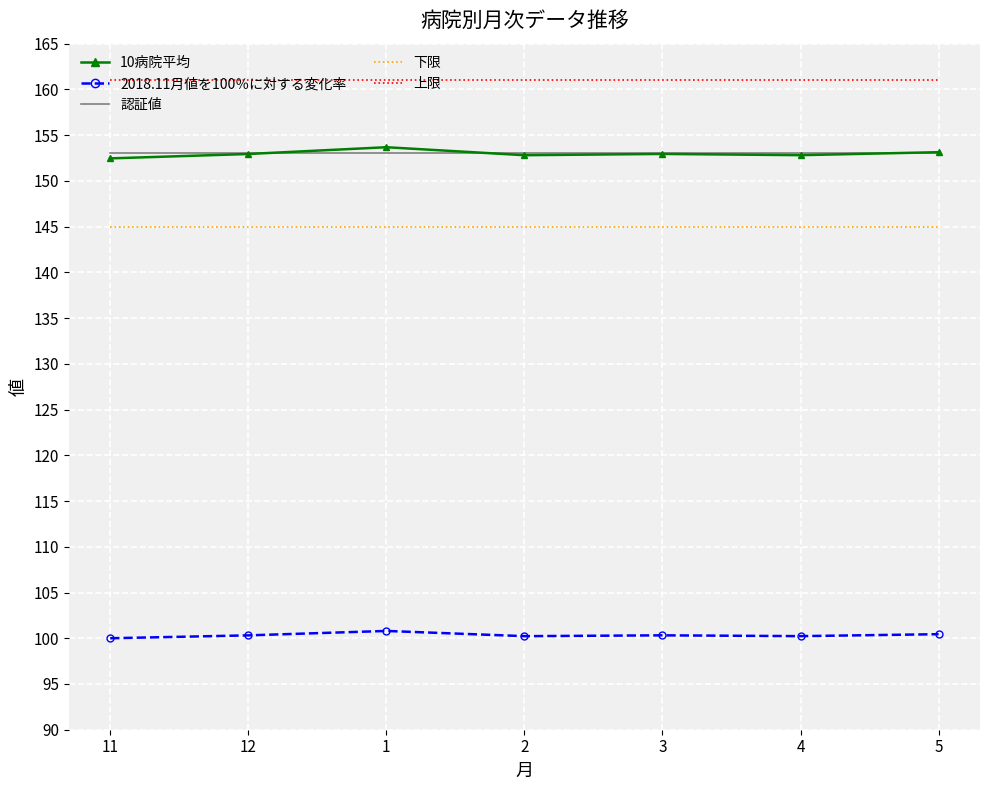

What position from the left is 1?

3